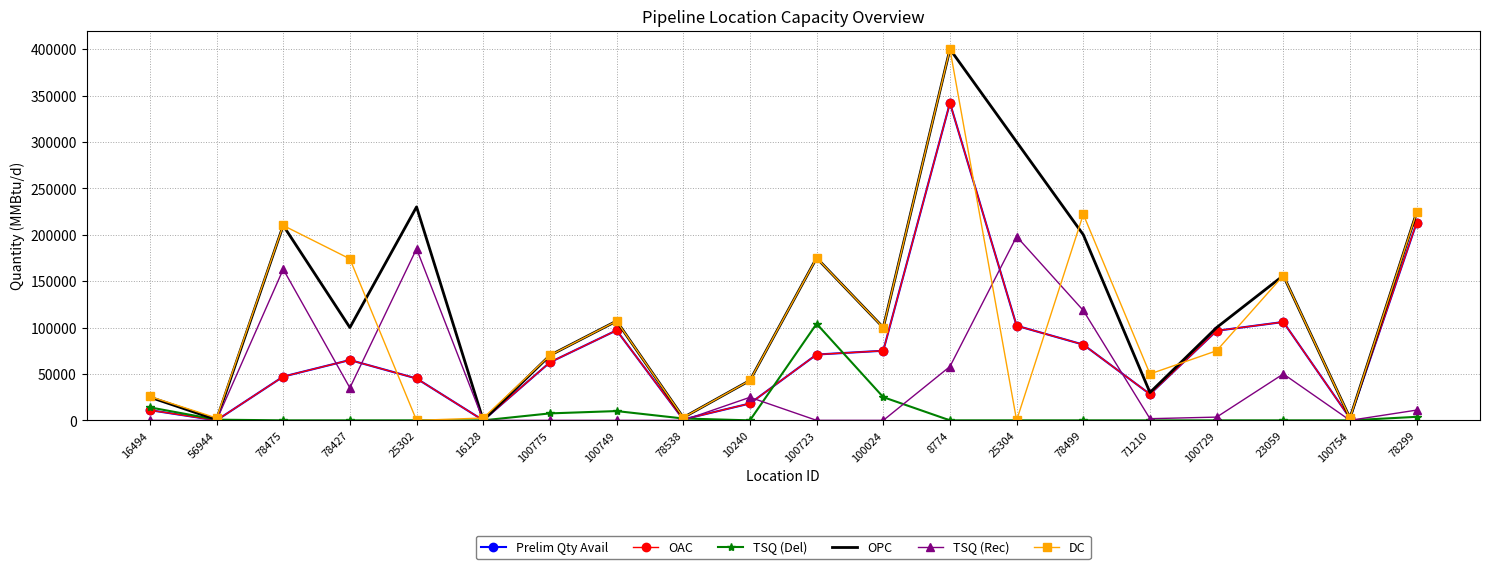

At which category is the sum across all series the highest?

8774